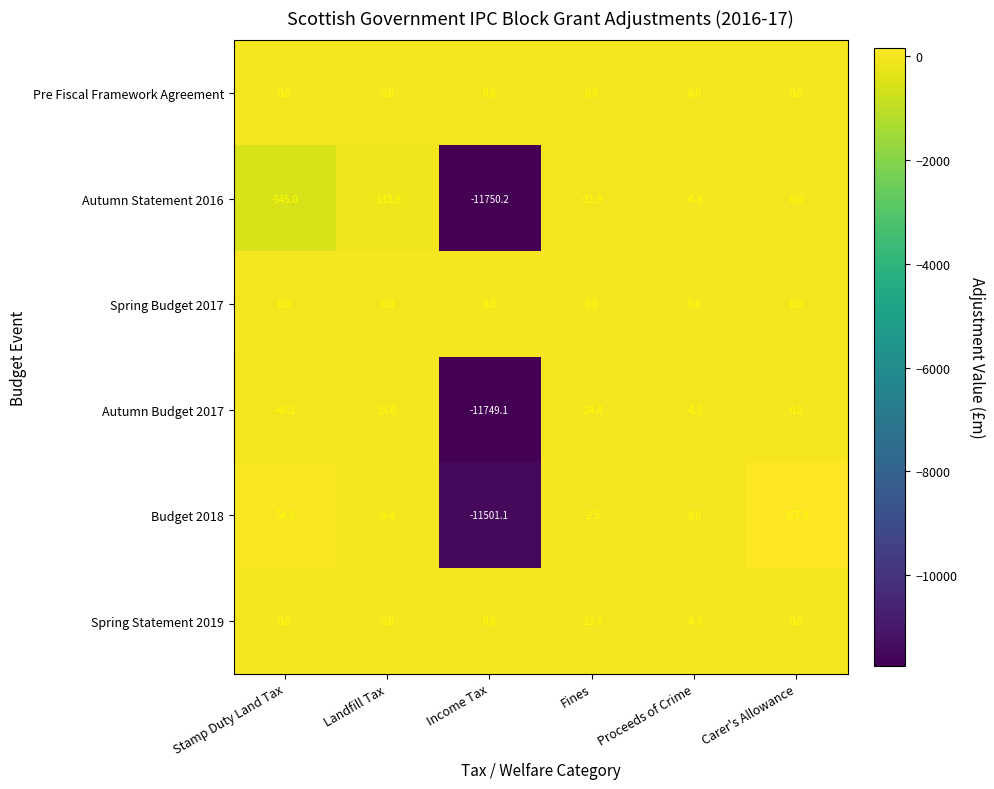

How many categories are shown in the chart?

6